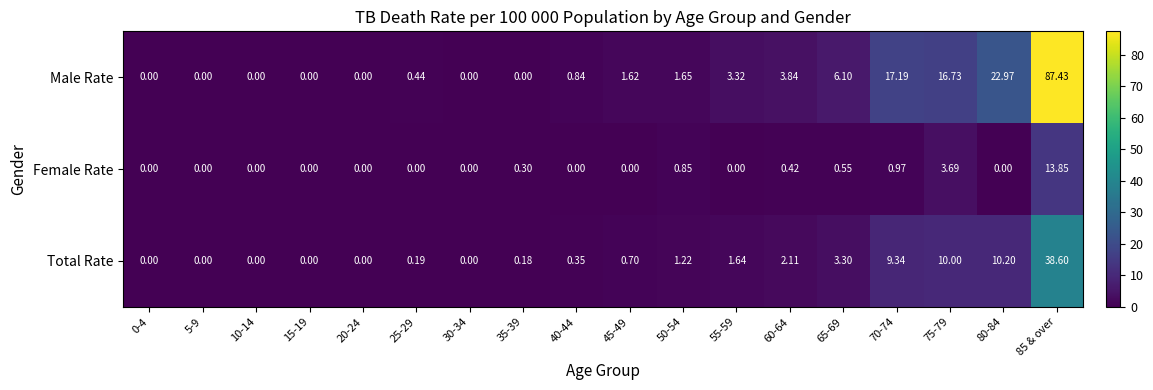

What is the difference between the highest and lowest values at 35-39?

0.3